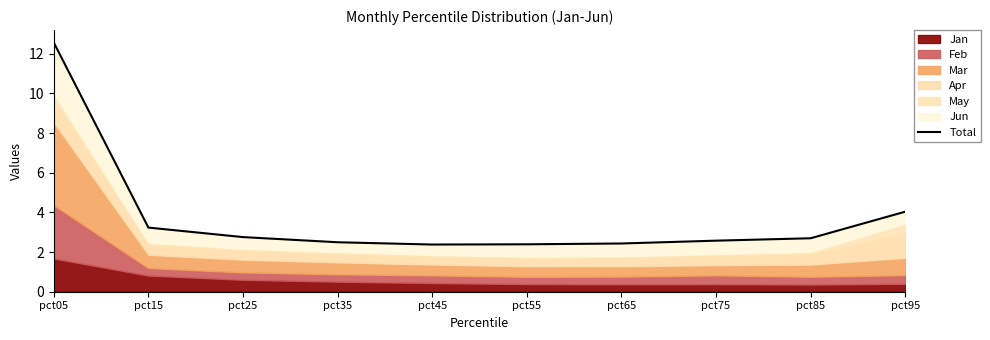

How many lines are shown in the chart?

1